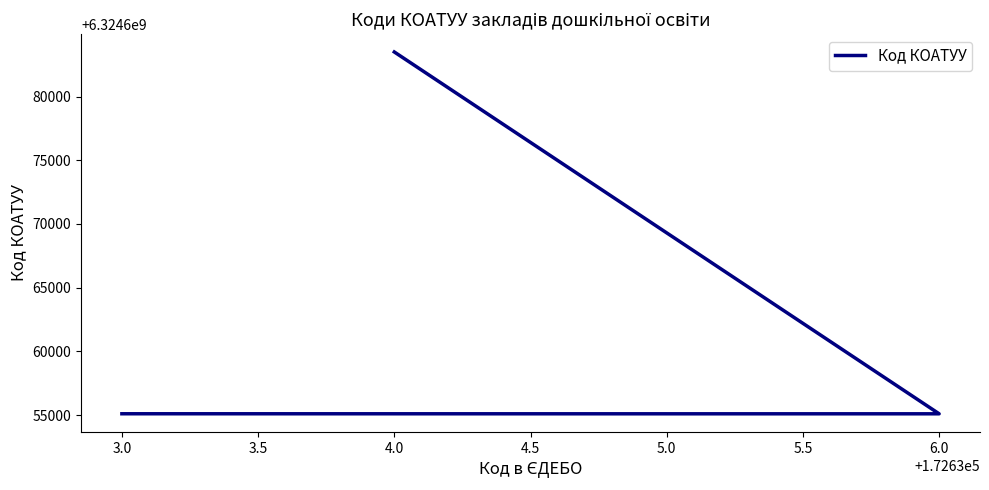

The chart shows a value of 2892176312 at 4.0. True or false?

False